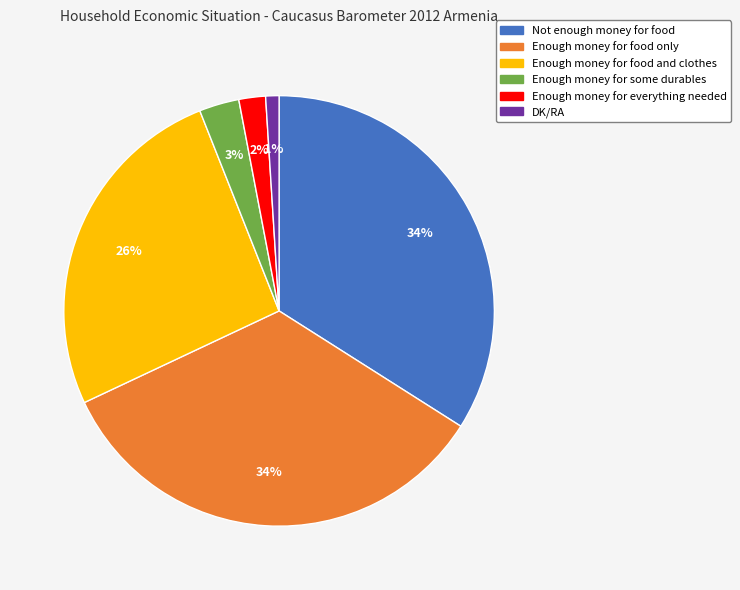

To the nearest percent, what portion does DK/RA represent?

1%